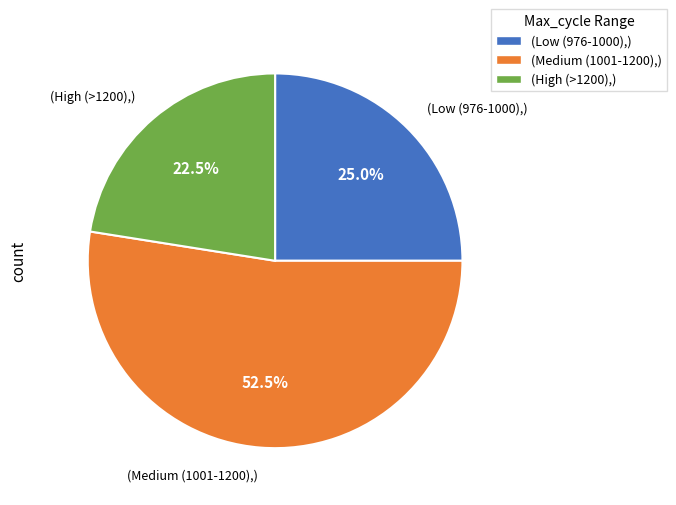

What is the largest slice in the pie chart?

(Medium (1001-1200),)